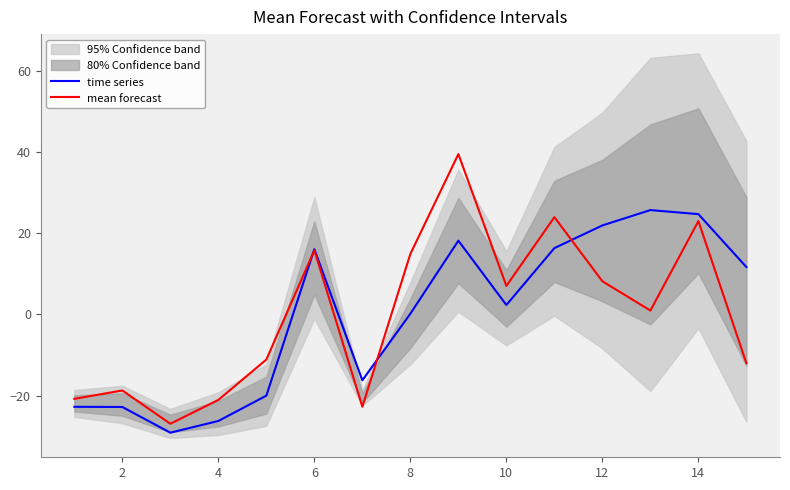

What is the highest value of the time series series?

25.7